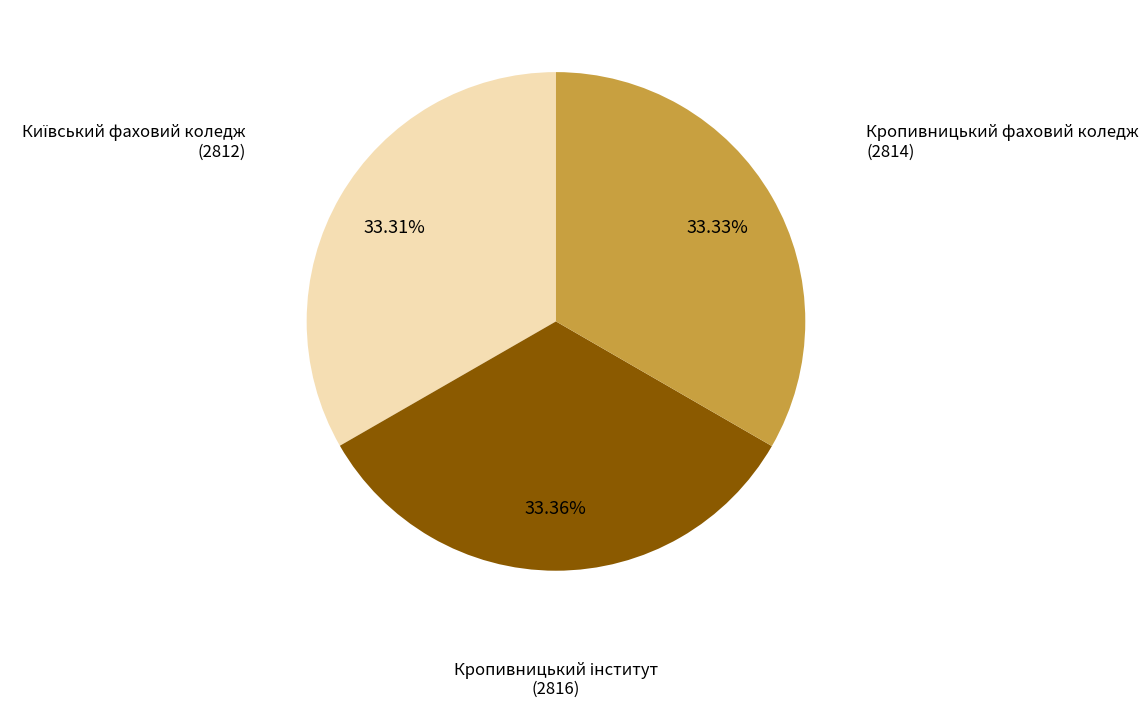

Does any single category account for the majority?

No